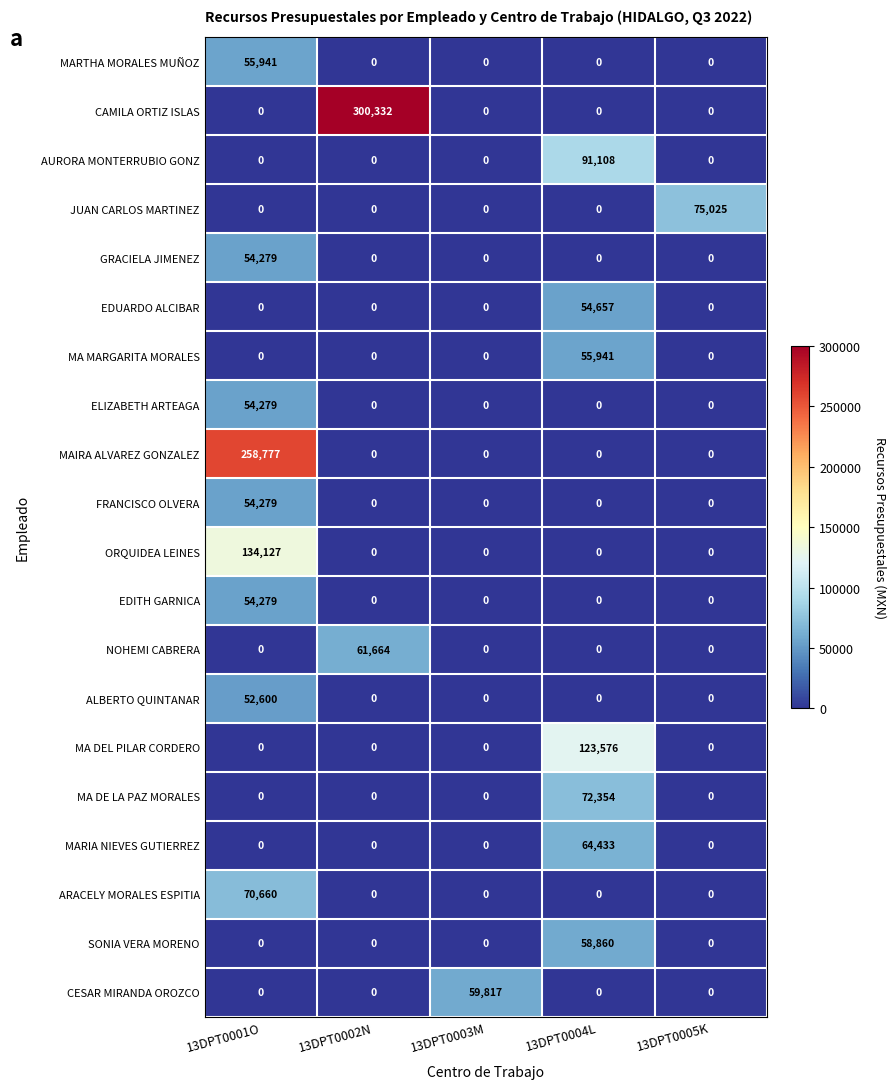

Which category has the highest value in the MAIRA ALVAREZ GONZALEZ series?

13DPT0001O